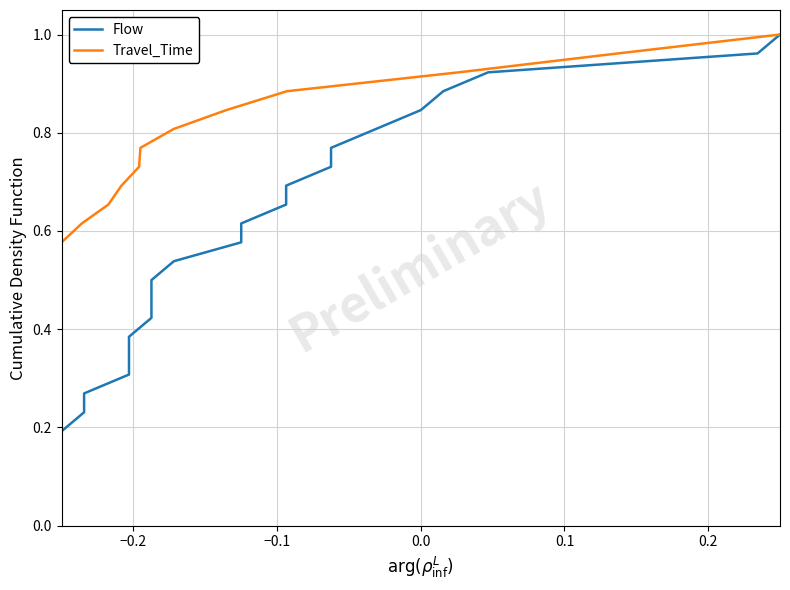

What is the label of the 22nd point from the right?

0.1